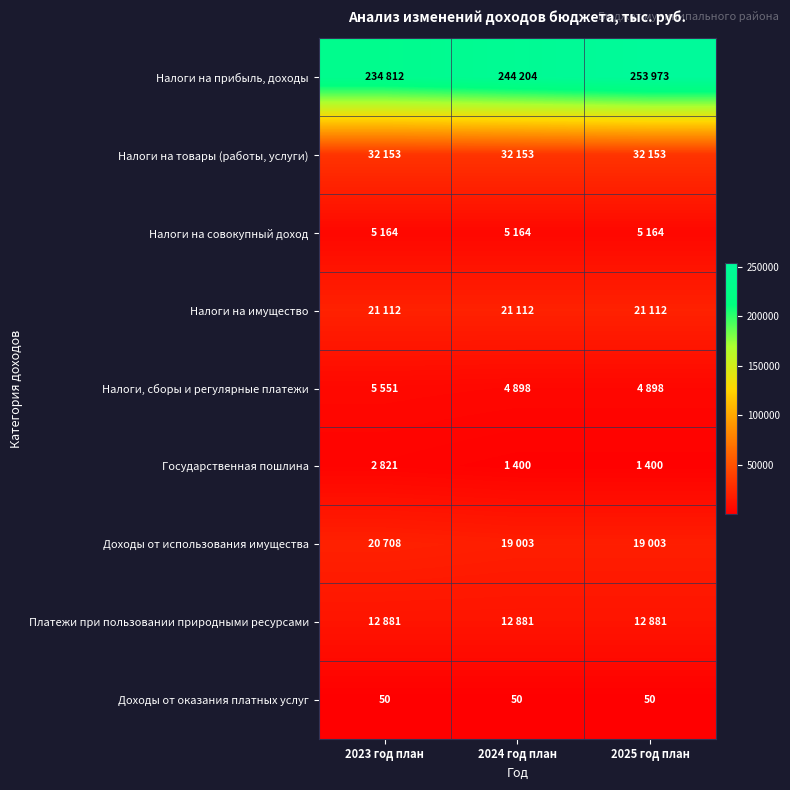

How many series are shown in this chart?

9